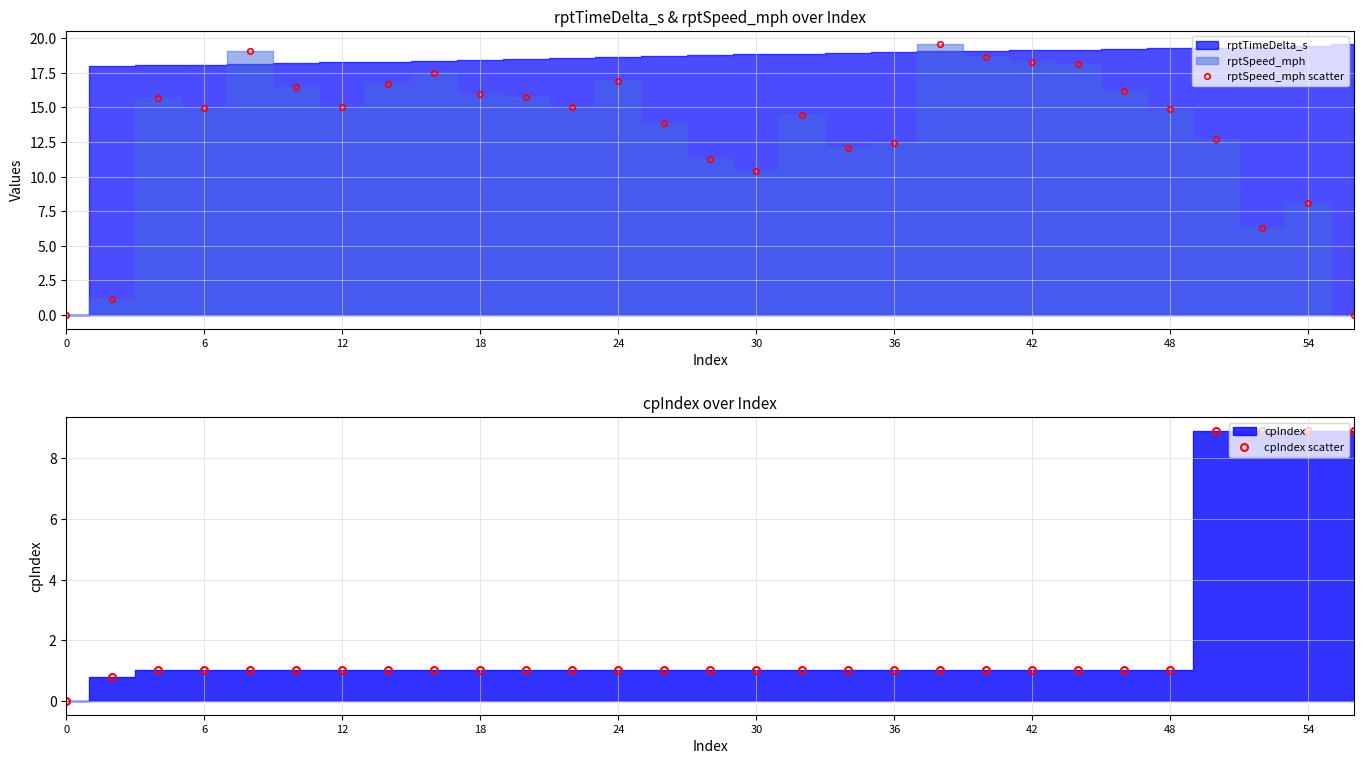

True or false: rptSpeed_mph scatter has more than 2 points higher than both neighbors.

True